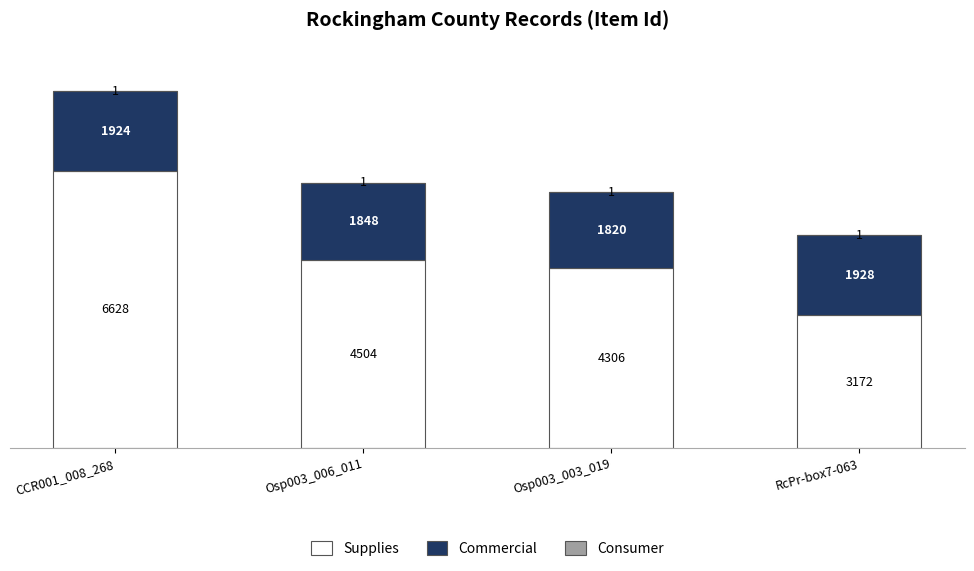

What is the total value across all series at Osp003_006_011?

6353